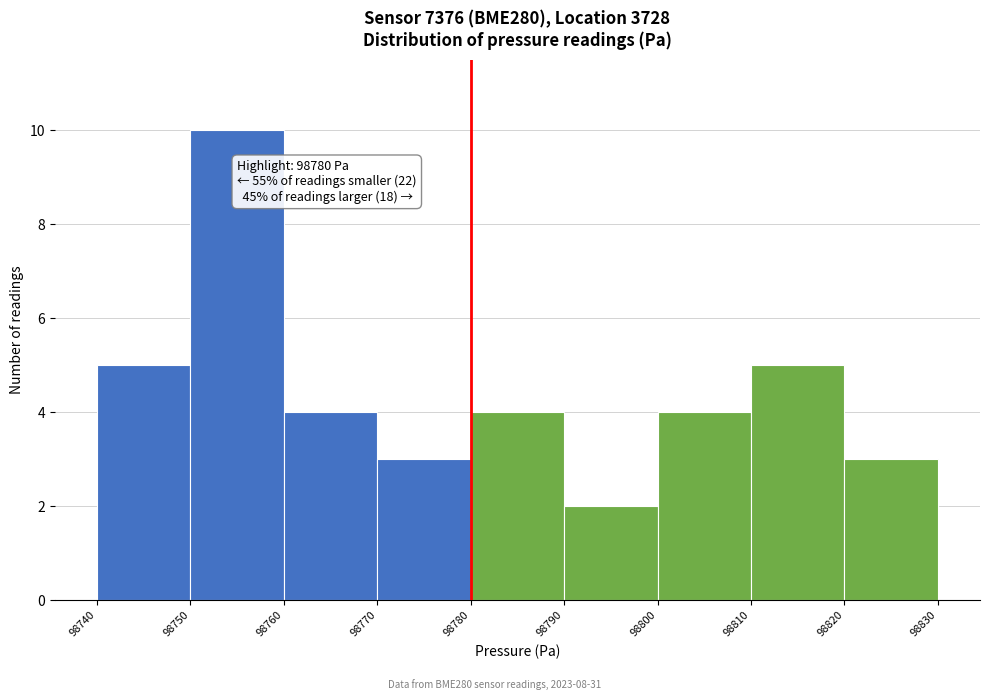

Over which range of the x-axis is the bar tallest?

98750 to 98760